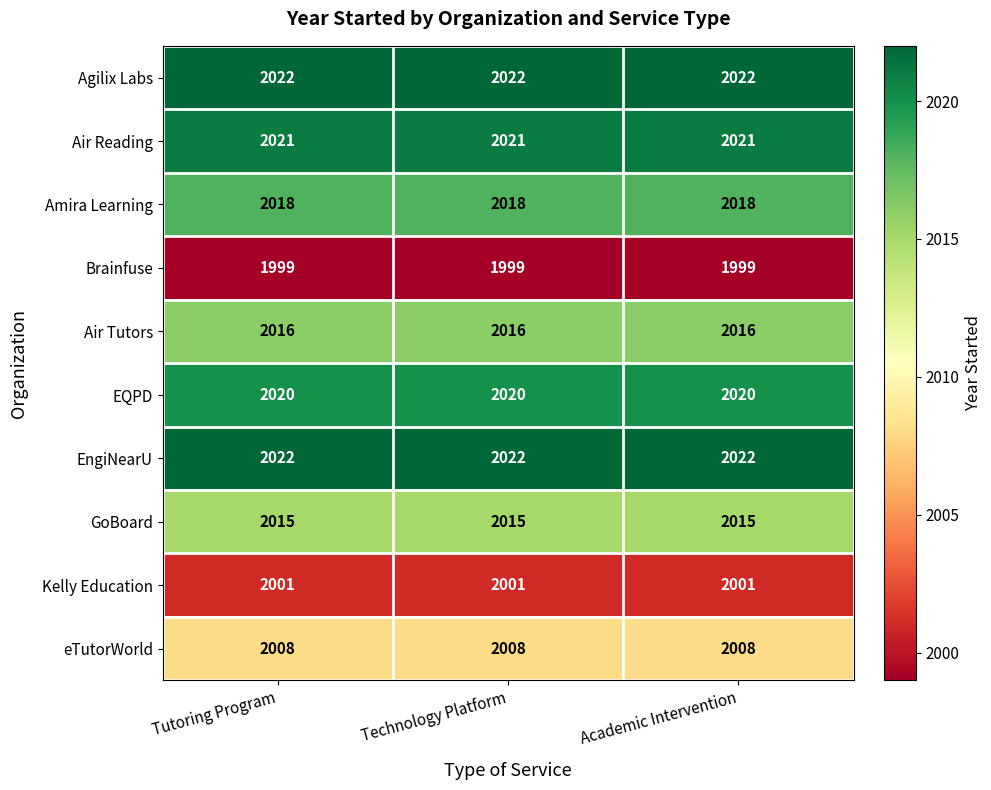

Is it true that GoBoard equals 2015 at Tutoring Program?

True